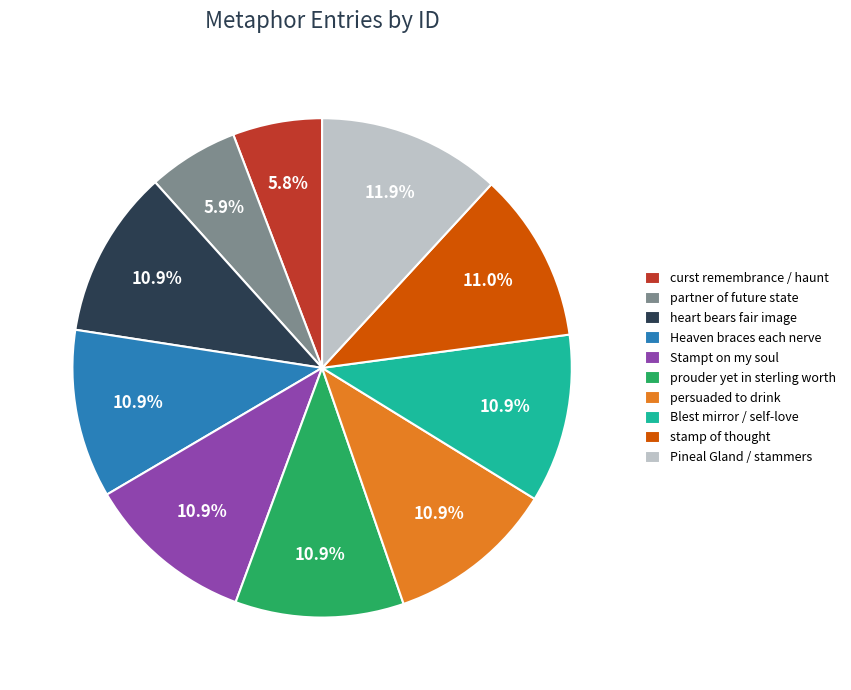

Which slice is the largest?

Pineal Gland / stammers